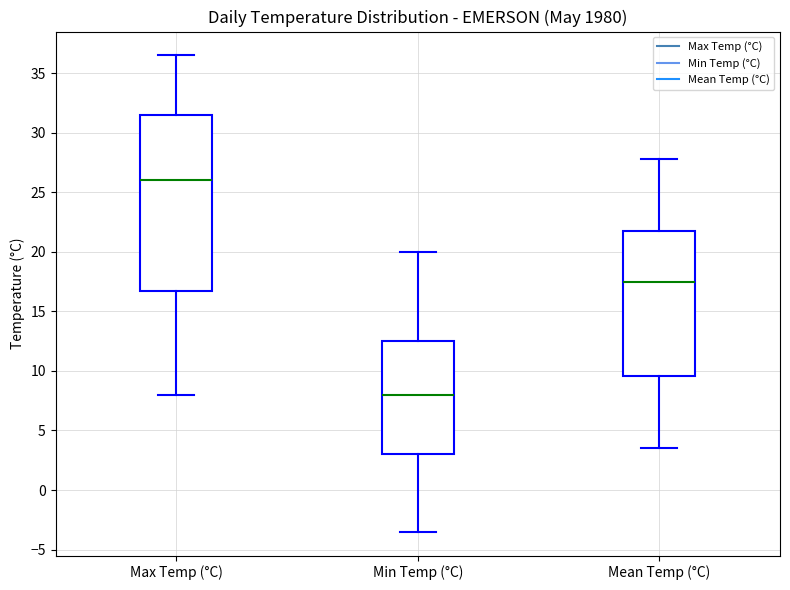

Reading left to right, read every box against the y-axis: the position of its median line, the range the box covers, and the ends of its whiskers. The values are not printed on the chart, so give them approximately, as read against the axis.

Max Temp (°C): median 26.0, box 17.0 to 31.5, whiskers 8.0 to 36.5
Min Temp (°C): median 8.0, box 3.0 to 12.5, whiskers -3.5 to 20.0
Mean Temp (°C): median 17.5, box 9.5 to 22.0, whiskers 3.5 to 28.0